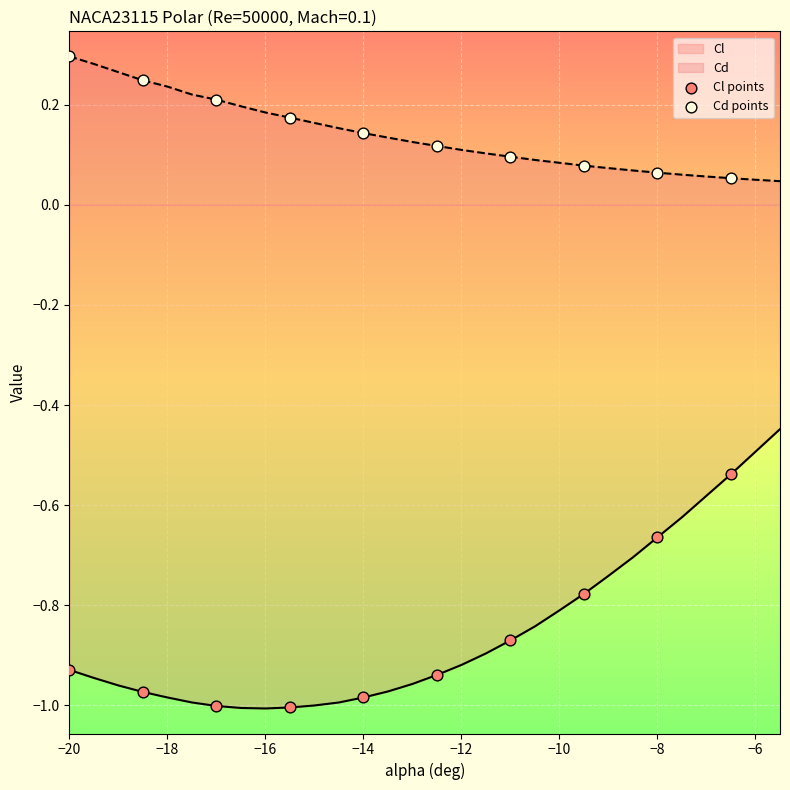

Which series contains the lowest Y value?

Cl points